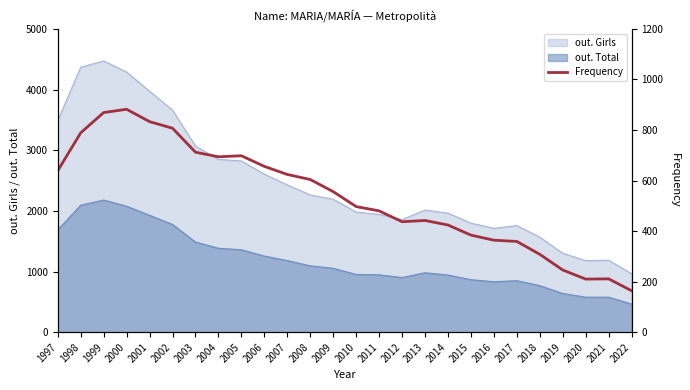

Count the number of categories in the chart.

26